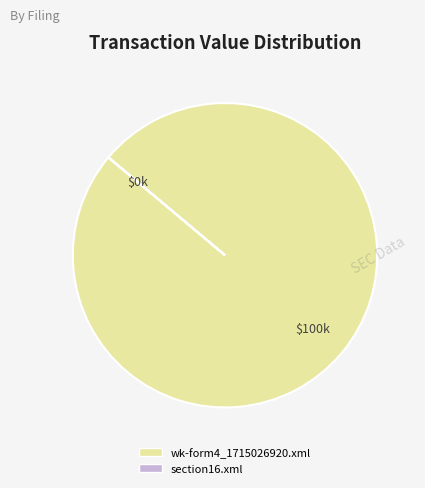

Is there a majority slice in this chart?

Yes